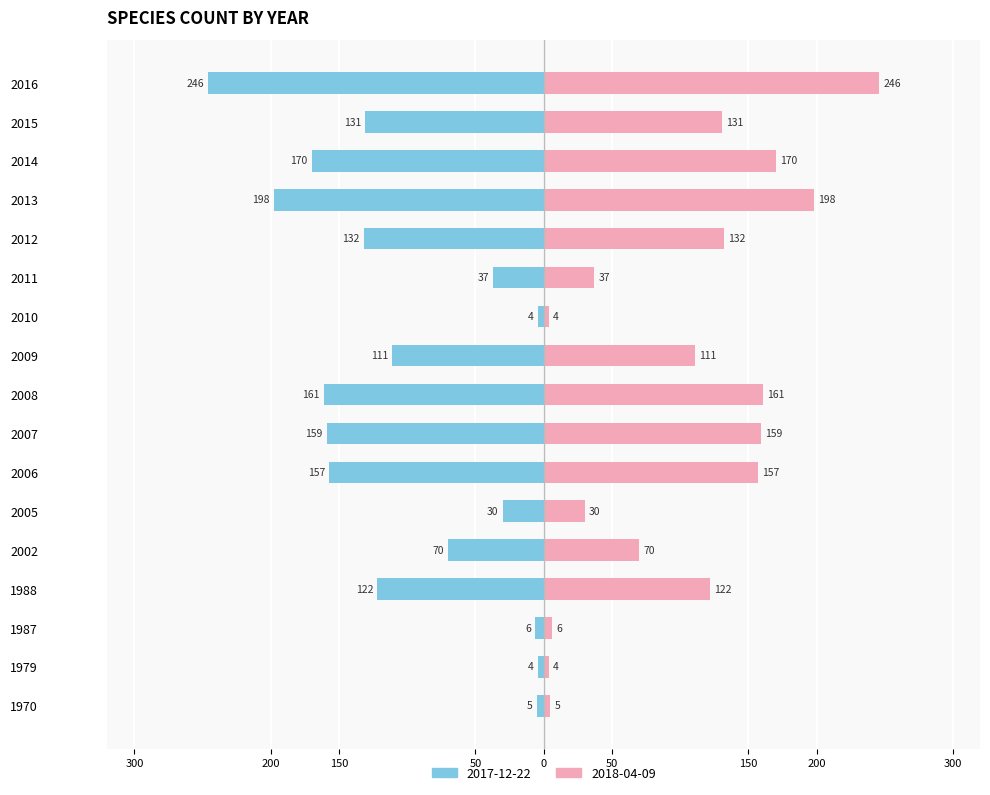

Which label corresponds to the largest value in the chart?

2016